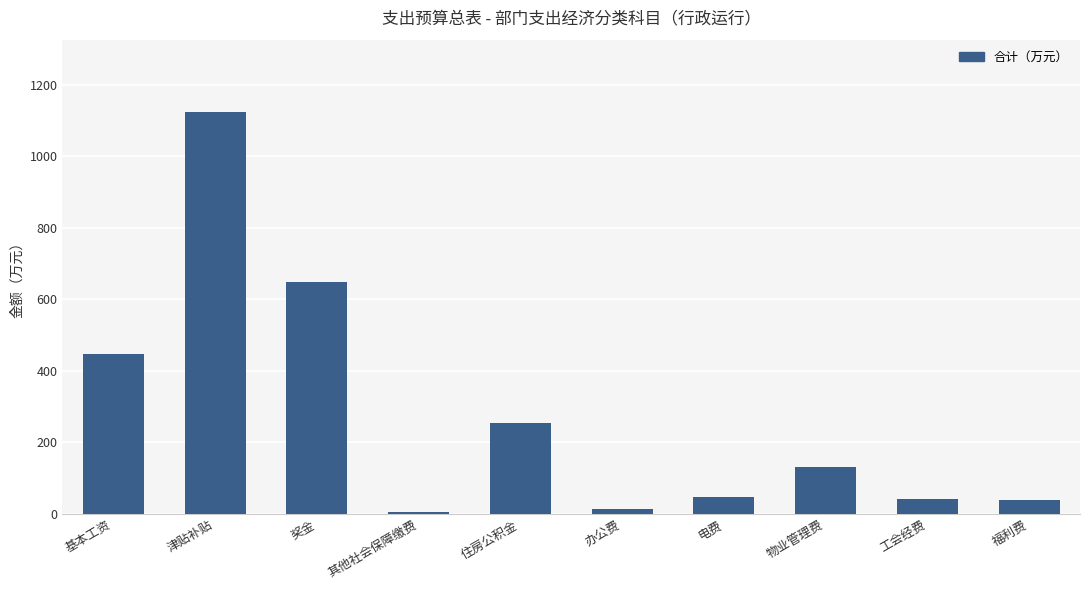

What is the ratio of the value at 住房公积金 to the value at 津贴补贴?

0.2